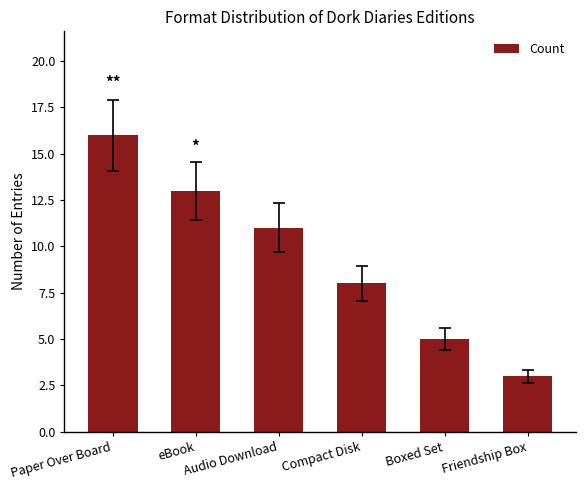

What is the minimum value shown in the chart?

3